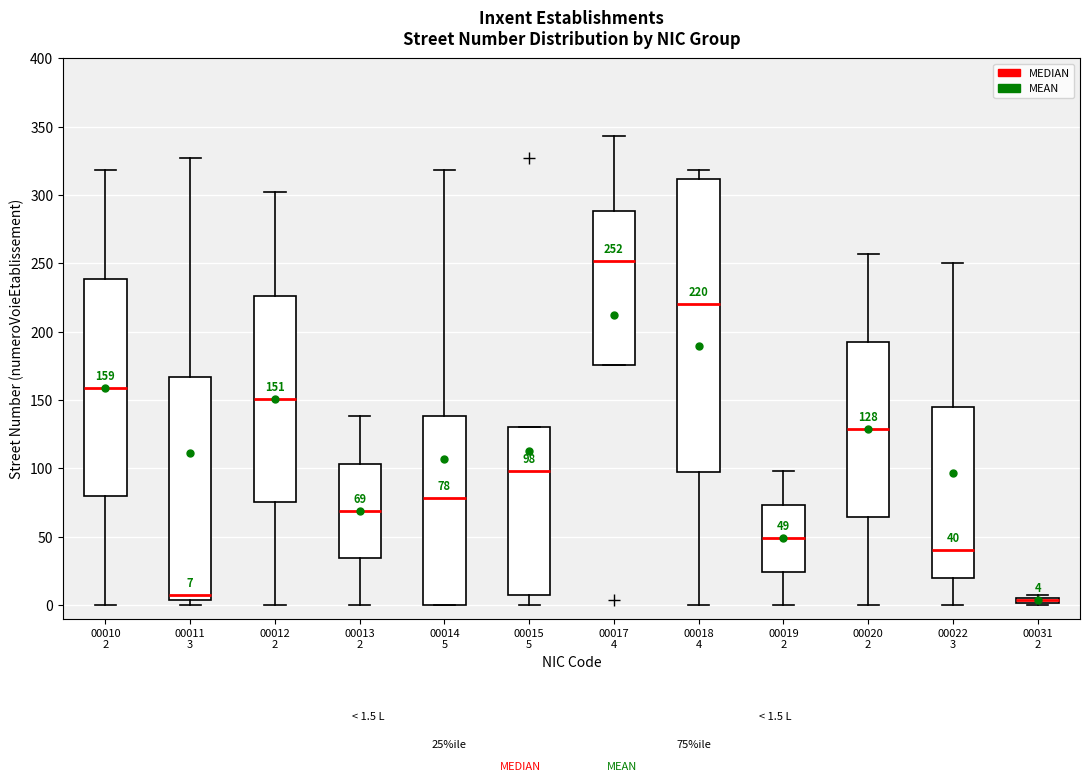

Comparing the boxes themselves (not the whiskers), which one is the tallest?

00018 4